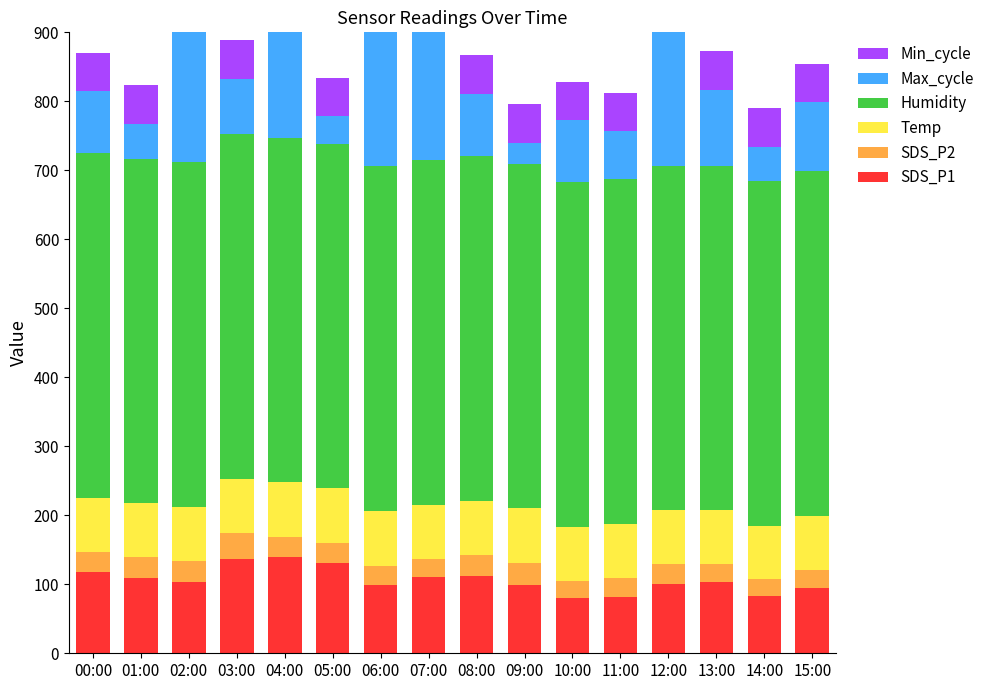

Reading left to right, extract all data points from this chart.

SDS_P1: 117.7	108.5	103.2	137.0	140.2	131.5	98.8	111.0	112.7	99.5	79.5	82.0	100.0	102.7	83.0	94.8
SDS_P2: 29.0	31.0	30.5	37.5	29.0	29.0	28.3	26.0	30.0	32.0	25.0	27.2	29.2	26.7	24.0	26.3
Temp: 78.5	78.0	78.5	78.5	78.5	78.5	79.0	78.5	78.5	78.5	78.5	78.0	78.0	78.0	78.0	78.0
Humidity: 499.5	499.5	499.5	499.5	499.5	499.5	499.5	499.5	499.5	499.5	499.5	499.5	499.5	499.5	499.5	499.5
Max_cycle: 90.0	50.0	2065.0	80.0	490.0	40.0	240.0	575.0	90.0	30.0	90.0	70.0	285.0	110.0	50.0	100.0
Min_cycle: 56.0	56.0	56.0	56.0	56.0	56.0	56.0	56.0	56.0	56.0	56.0	56.0	56.0	56.0	56.0	56.0